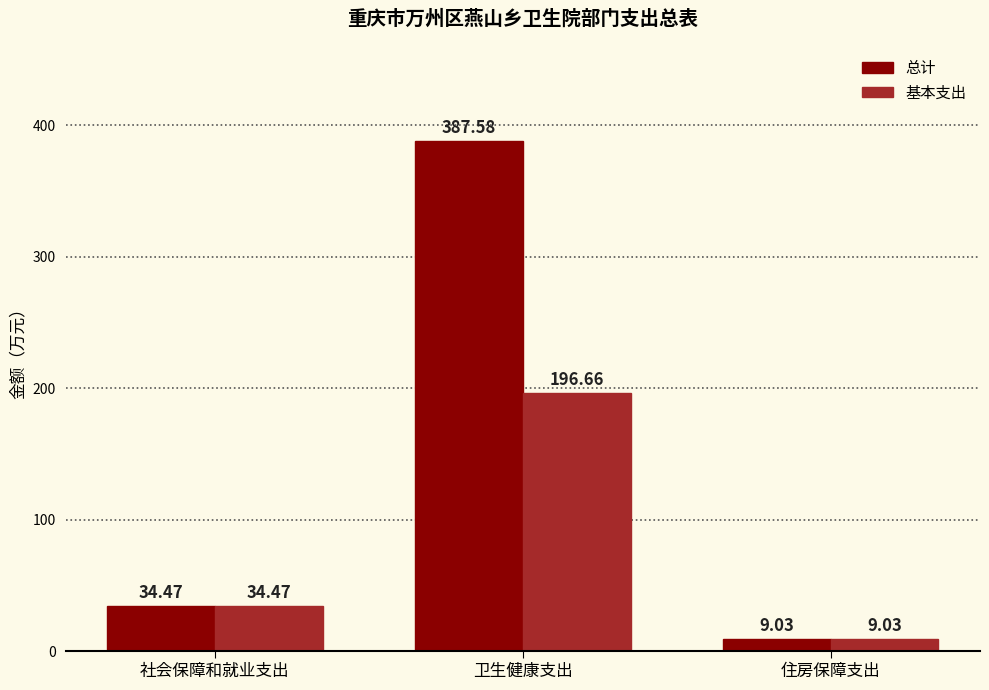

How many bars are there in total?

6